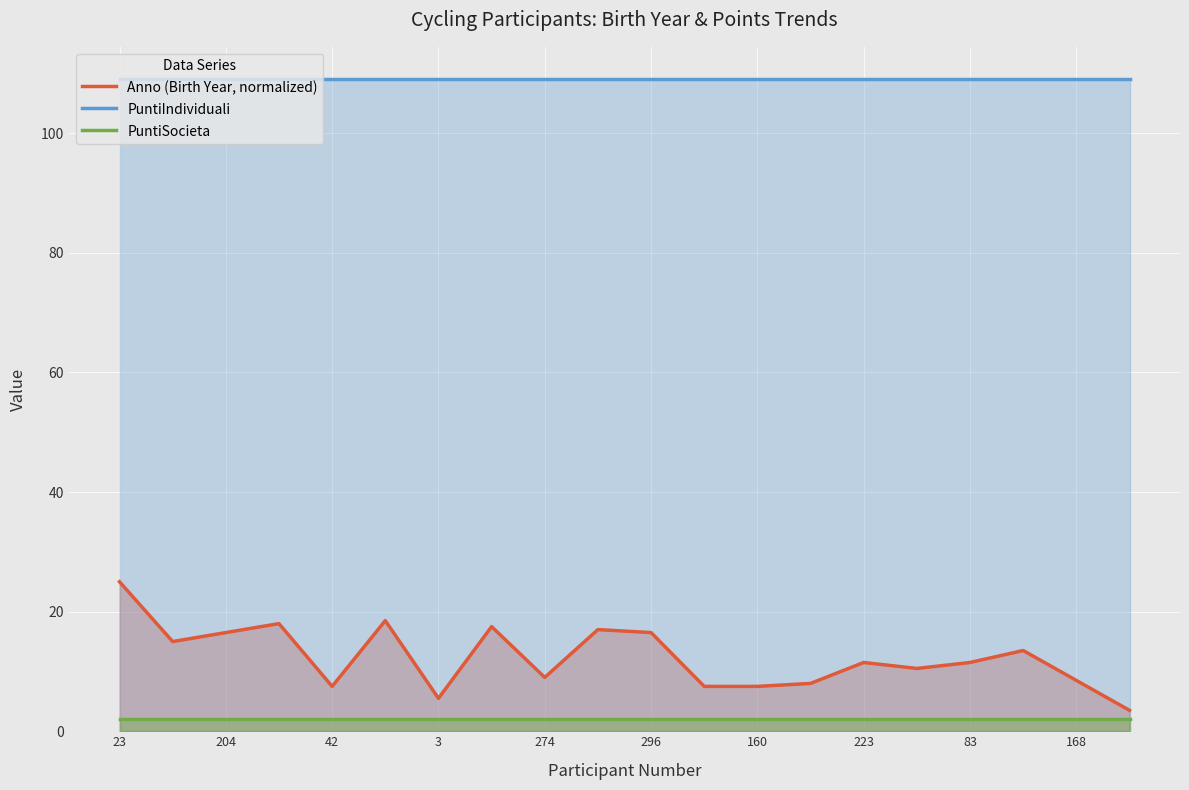

Which series has the widest spread of values?

Anno (Birth Year, normalized)